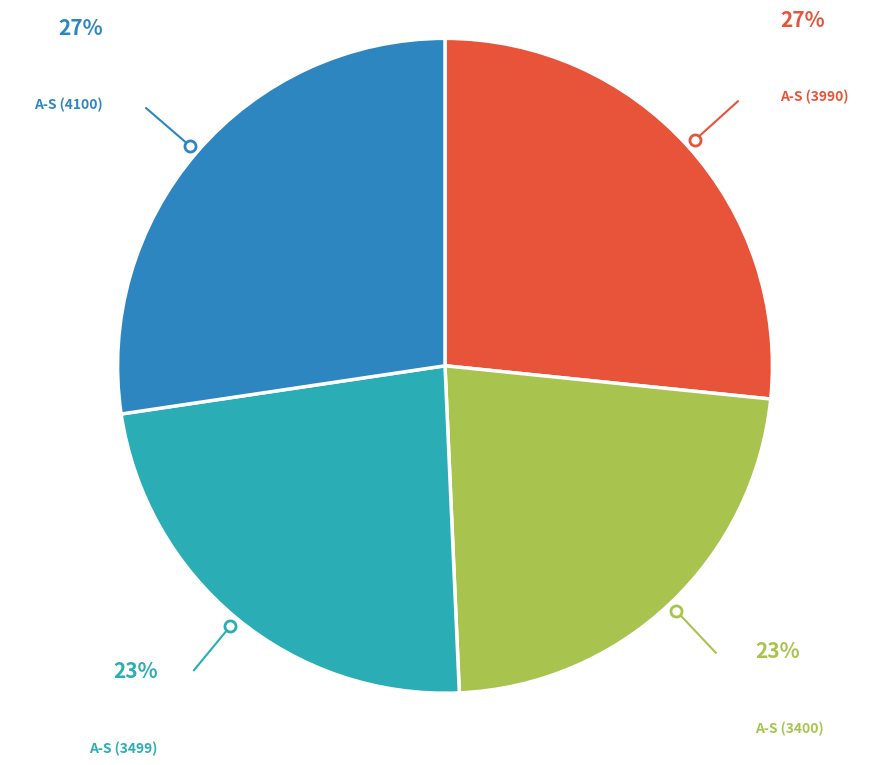

To the nearest percent, what is the average slice percentage?

25%